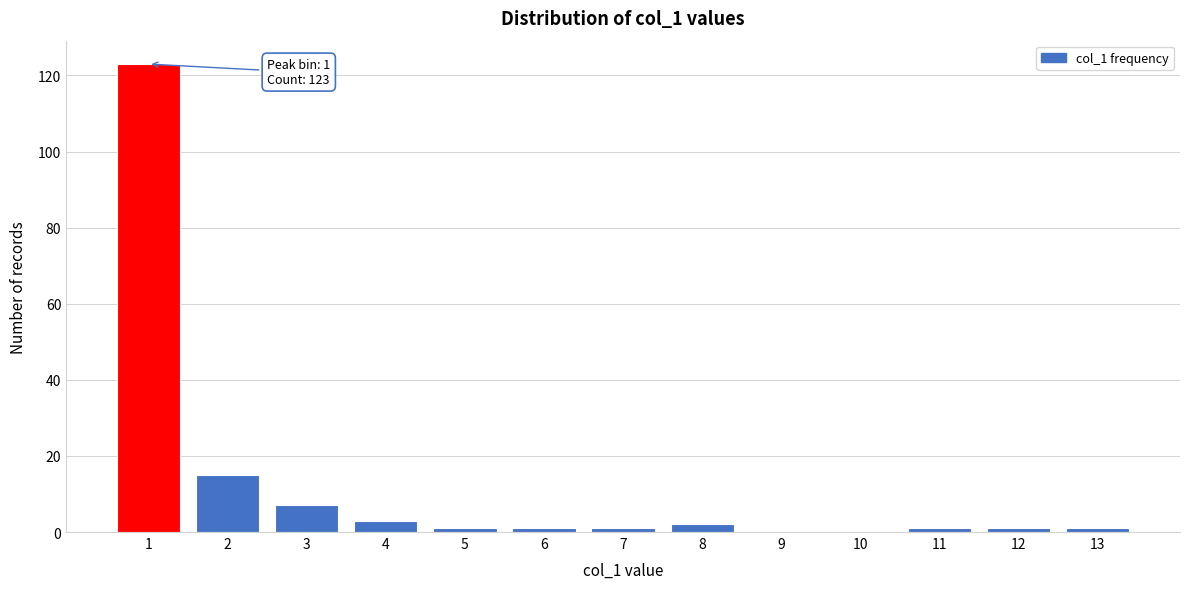

Reading right to left, list all the values displayed in this chart.

13=1	12=1	11=1	10=0	9=0	8=2	7=1	6=1	5=1	4=3	3=7	2=15	1=123